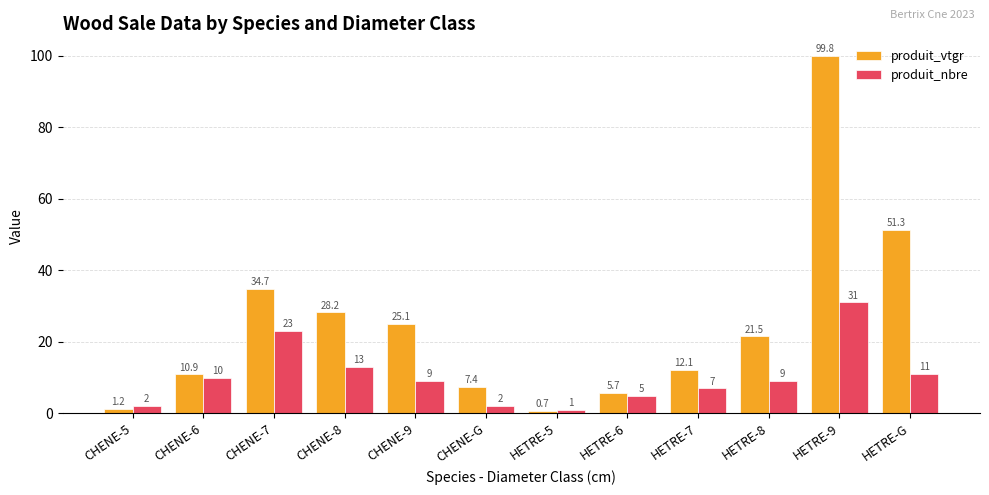

At which category is the sum across all series the highest?

HETRE-9